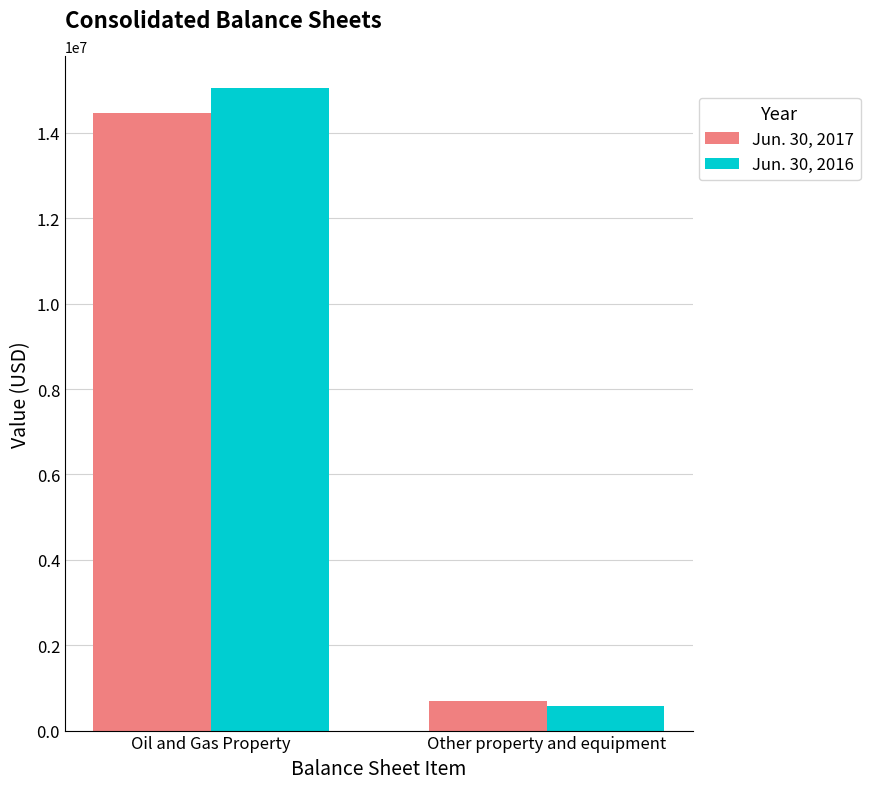

What is the average value of the Jun. 30, 2017 series?

7584168